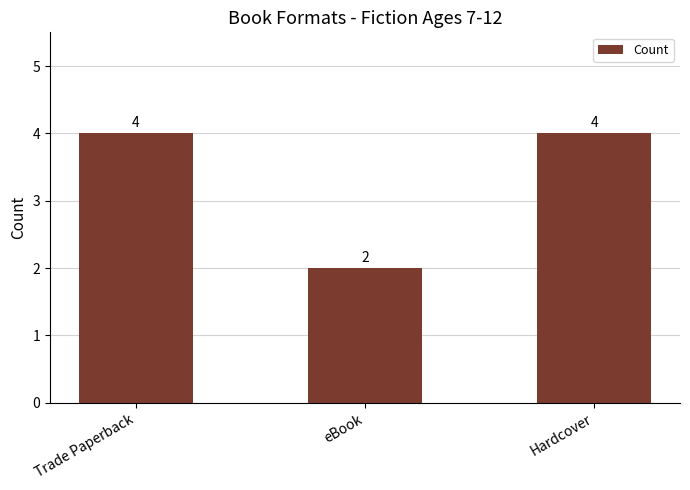

True or false: the data shows 7 at Trade Paperback.

False